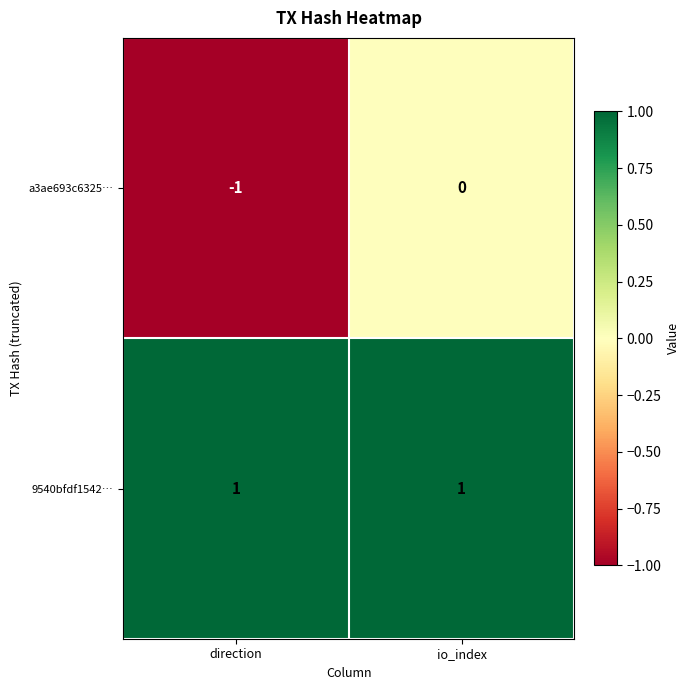

Is it true that a3ae693c6325… equals -1 at direction?

True